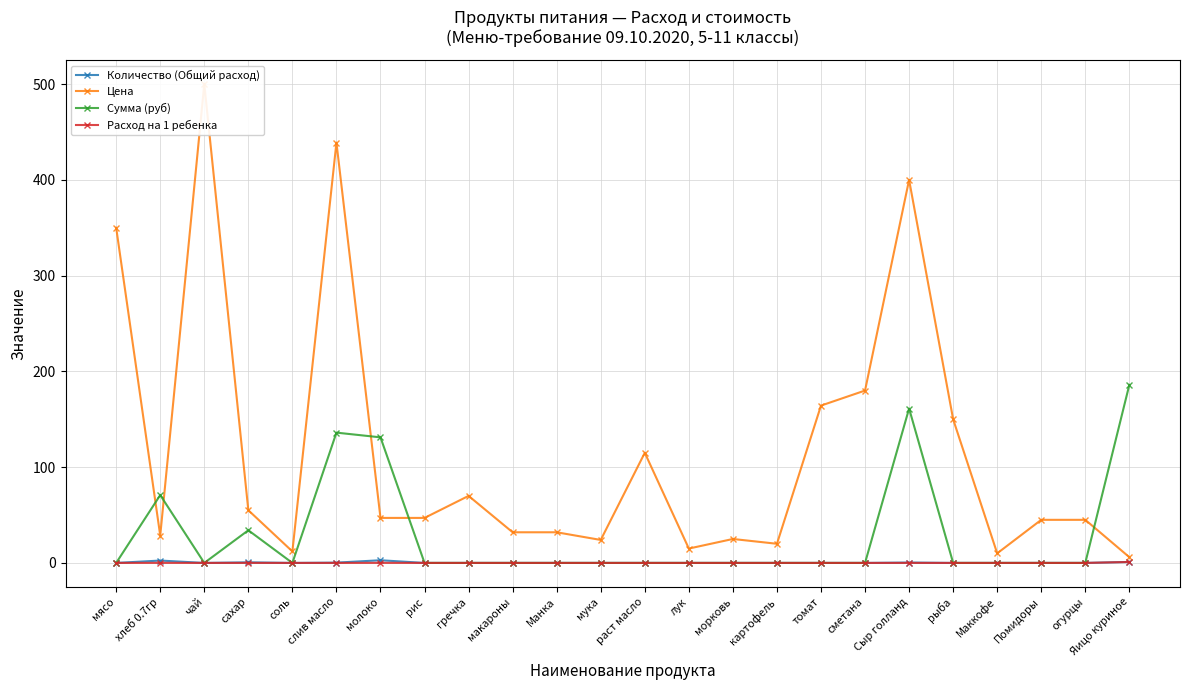

Reading left to right, transcribe all the data shown in this chart.

Количество (Общий расход): 0.0	2.5	0.0	0.6	0.0	0.3	2.8	0.0	0.0	0.0	0.0	0.0	0.0	0.0	0.0	0.0	0.0	0.0	0.4	0.0	0.0	0.0	0.0	1.0
Цена: 350.0	28.6	500.0	55.0	12.0	438.9	47.0	47.0	70.0	32.0	32.0	24.0	115.0	15.0	25.0	20.0	164.3	180.0	400.0	150.0	10.0	45.0	45.0	6.0
Сумма (руб): 0.0	70.9	0.0	34.1	0.0	136.1	131.1	0.0	0.0	0.0	0.0	0.0	0.0	0.0	0.0	0.0	0.0	0.0	161.2	0.0	0.0	0.0	0.0	186.0
Расход на 1 ребенка: 0.0	0.1	0.0	0.0	0.0	0.0	0.1	0.0	0.0	0.0	0.0	0.0	0.0	0.0	0.0	0.0	0.0	0.0	0.0	0.0	0.0	0.0	0.0	1.0